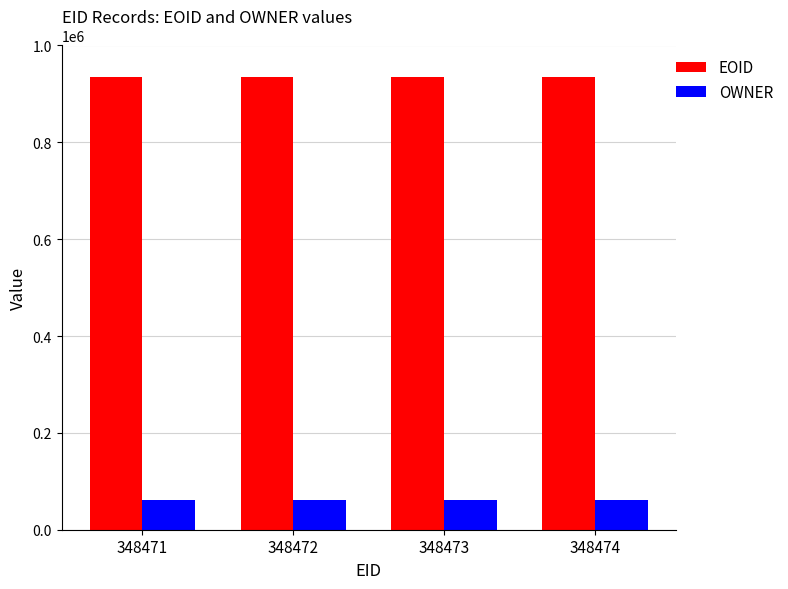

How many series are shown in this chart?

2